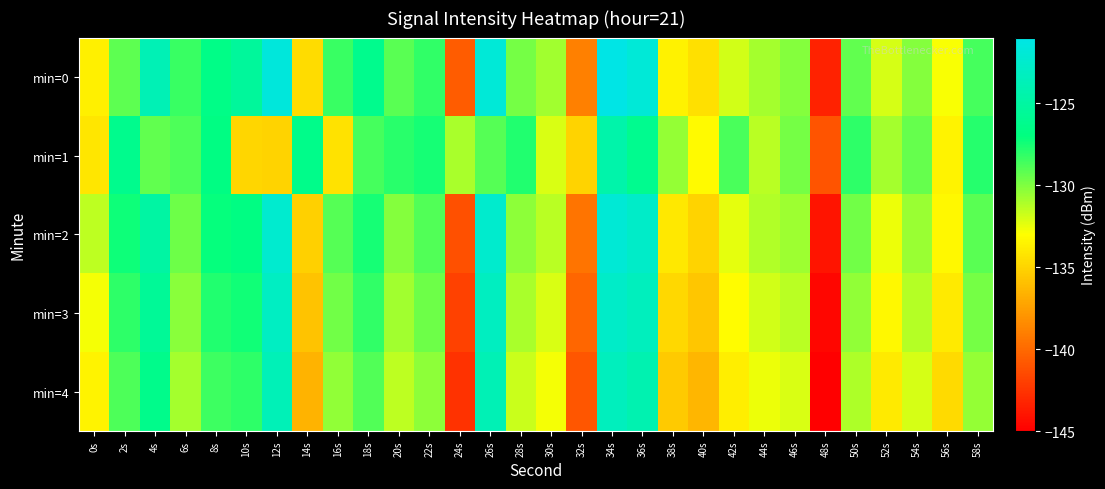

List the series in order of their peak value, lowest first.

min=1, min=4, min=3, min=2, min=0